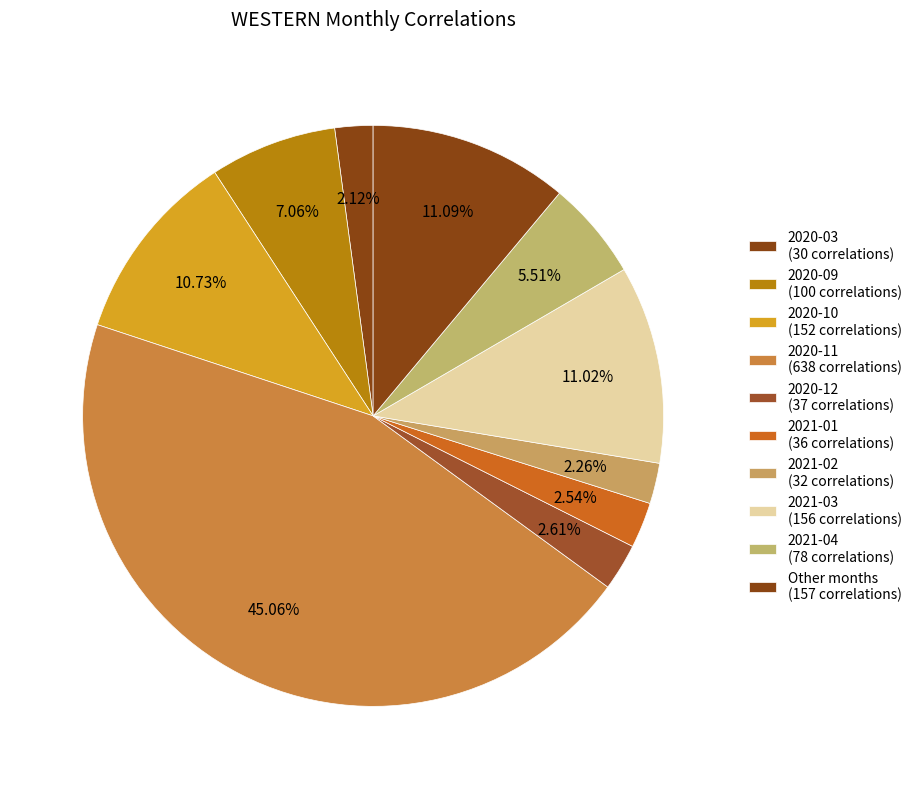

Does any single category account for the majority?

No